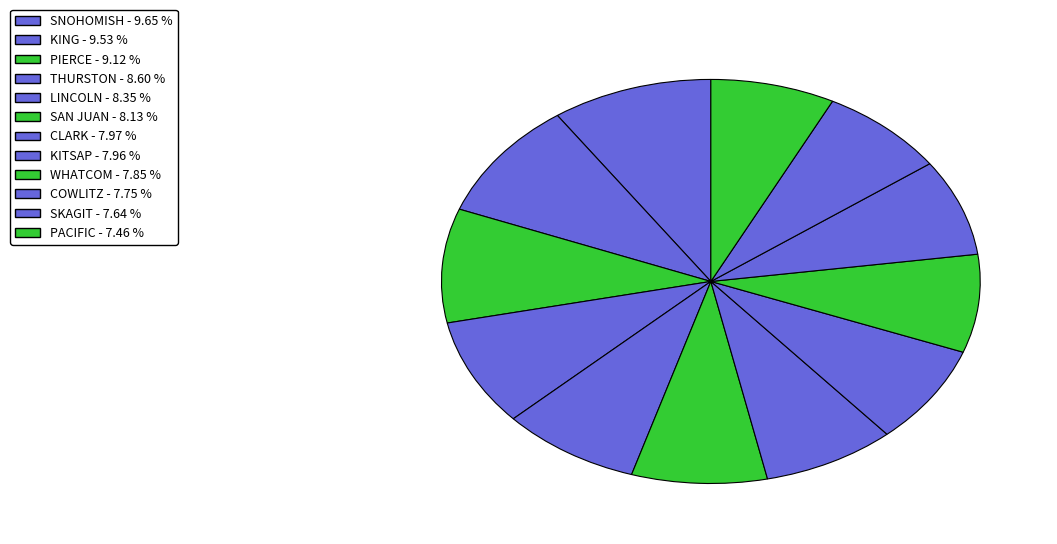

To the nearest percent, what is the difference between the largest and smallest slice percentages?

2%